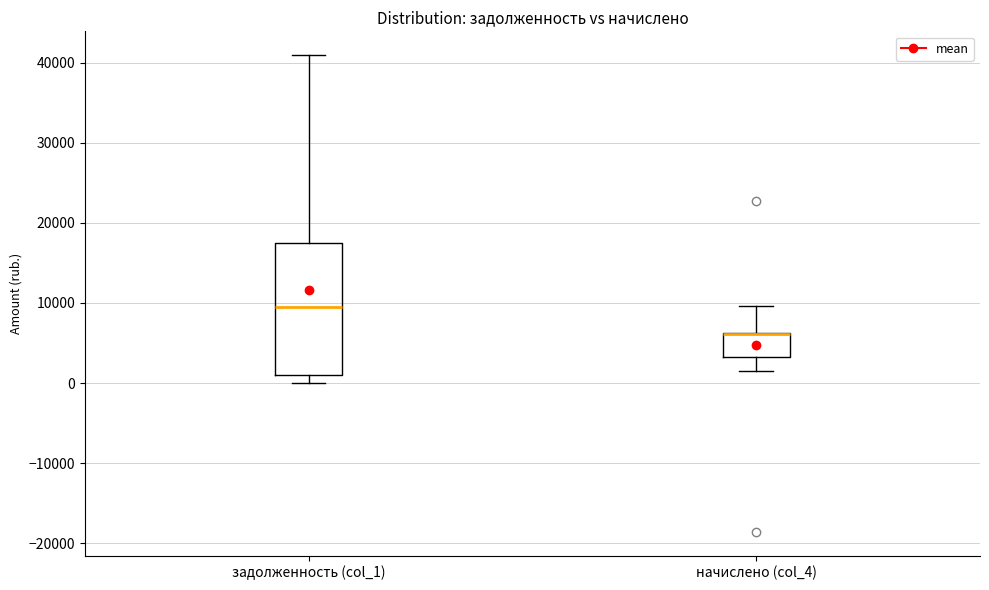

Reading left to right, transcribe this box plot: for each box, give where its median line is, the range the box spans, and where its two whiskers end, as read against the y-axis. The values are not printed on the chart, so give them approximately, as read against the axis.

задолженность (col_1): median 9000, box 1000 to 18000, whiskers 0 to 41000
начислено (col_4): median 6000 (drawn on the box's upper edge), box 3000 to 6000, whiskers 1000 to 10000